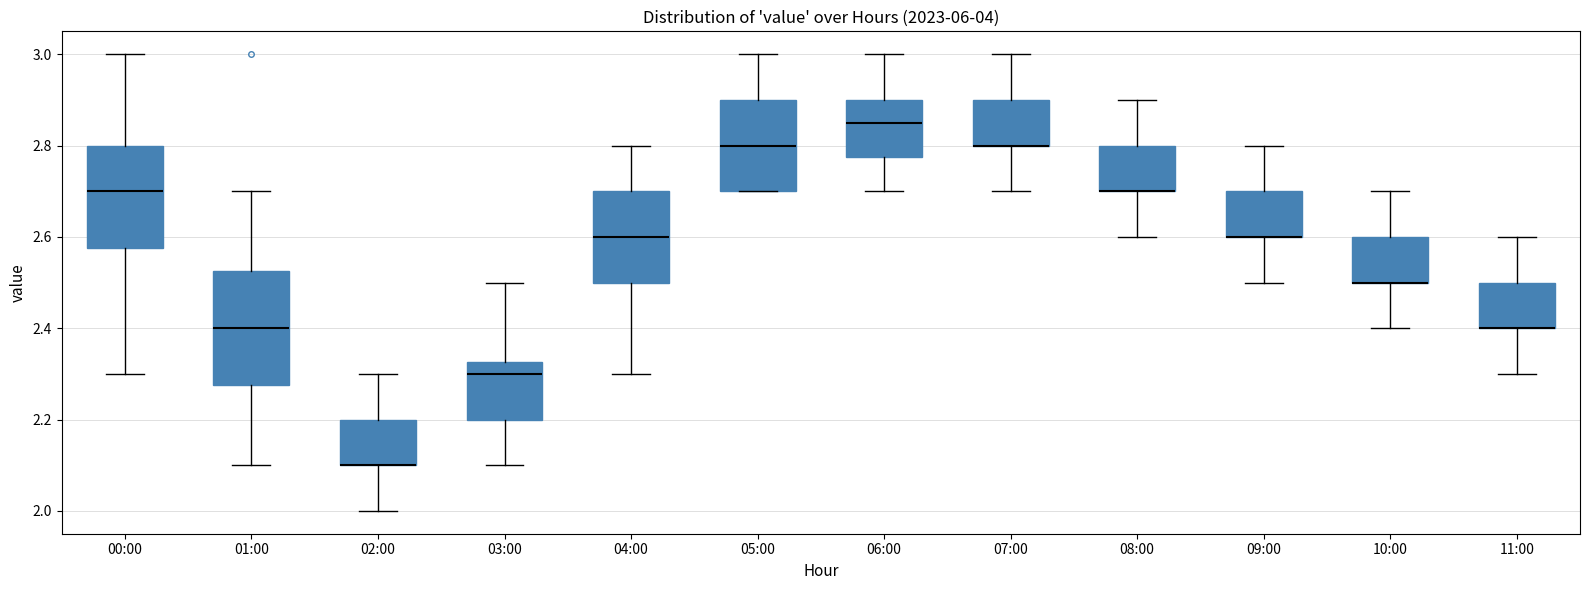

Reading left to right, transcribe this box plot: for each box, give where its median line is, the range the box spans, and where its two whiskers end, as read against the y-axis. The values are not printed on the chart, so give them approximately, as read against the axis.

00:00: median 2.70, box 2.58 to 2.80, whiskers 2.30 to 3.00
01:00: median 2.40, box 2.28 to 2.52, whiskers 2.10 to 2.70
02:00: median 2.10 (drawn on the box's lower edge), box 2.10 to 2.20, whiskers 2.00 to 2.30
03:00: median 2.30, box 2.20 to 2.32, whiskers 2.10 to 2.50
04:00: median 2.60, box 2.50 to 2.70, whiskers 2.30 to 2.80
05:00: median 2.80, box 2.70 to 2.90, whiskers 2.70 to 3.00
06:00: median 2.86, box 2.78 to 2.90, whiskers 2.70 to 3.00
07:00: median 2.80 (drawn on the box's lower edge), box 2.80 to 2.90, whiskers 2.70 to 3.00
08:00: median 2.70 (drawn on the box's lower edge), box 2.70 to 2.80, whiskers 2.60 to 2.90
09:00: median 2.60 (drawn on the box's lower edge), box 2.60 to 2.70, whiskers 2.50 to 2.80
10:00: median 2.50 (drawn on the box's lower edge), box 2.50 to 2.60, whiskers 2.40 to 2.70
11:00: median 2.40 (drawn on the box's lower edge), box 2.40 to 2.50, whiskers 2.30 to 2.60